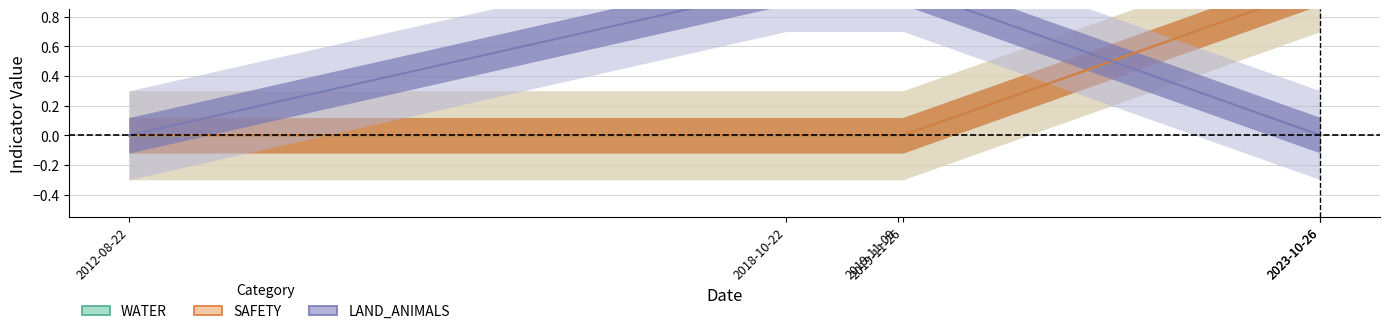

Between 2019-11-09 and 2018-10-22, which is larger?

2019-11-09